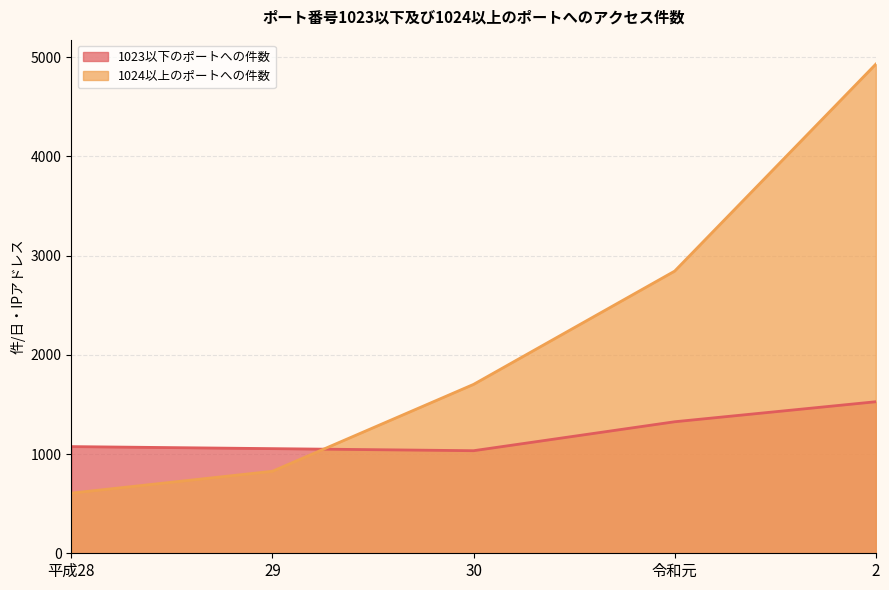

Where is the first local minimum for 1023以下のポートへの件数?

30